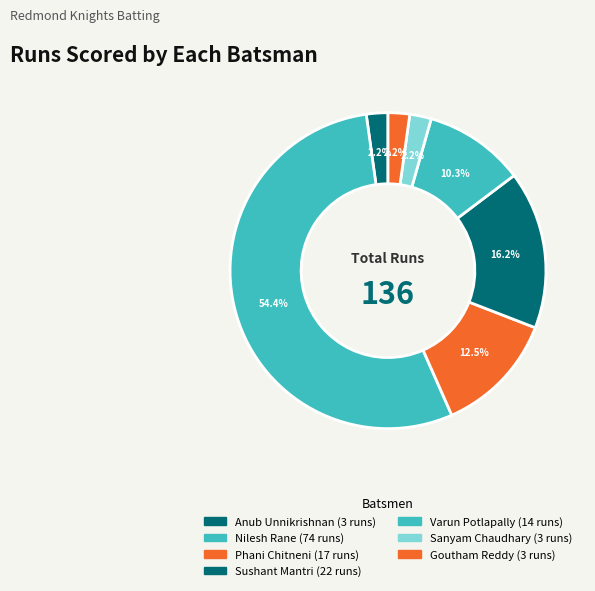

How many slices are in this pie chart?

7